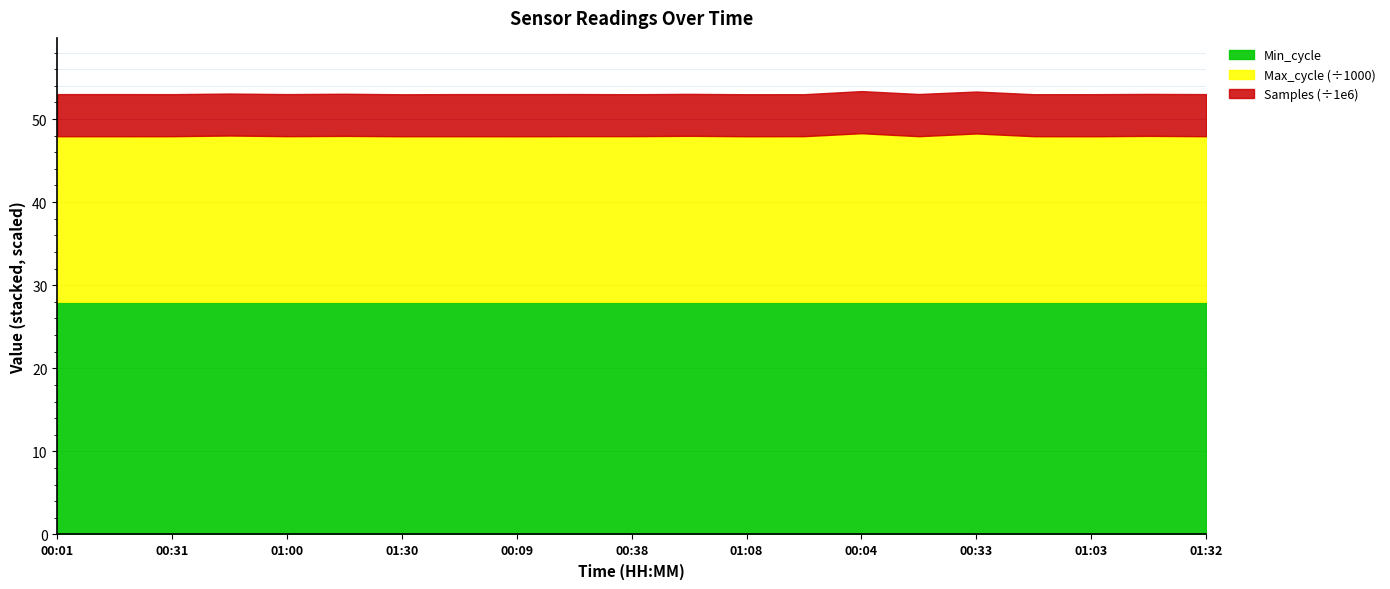

Which series changed the most between 00:31 and 00:18?

Samples